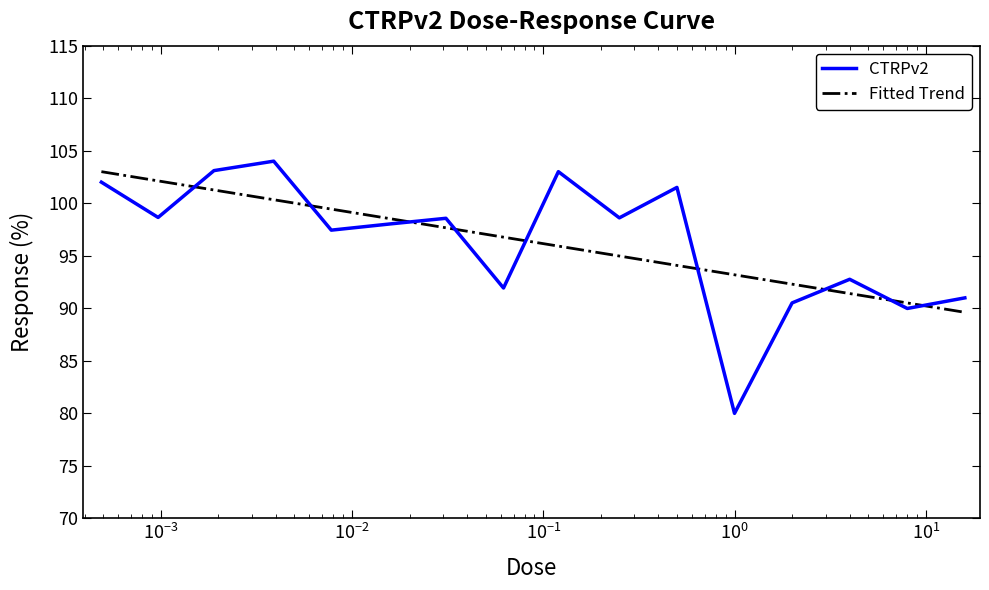

What is the minimum value for CTRPv2?

80.0